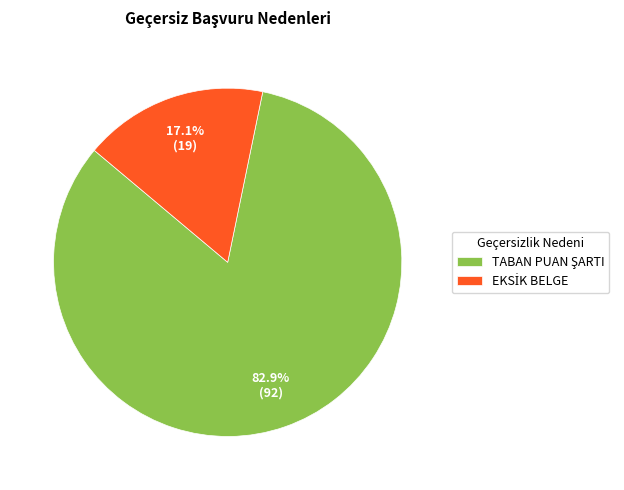

Is there any slice that represents more than half of the pie?

Yes